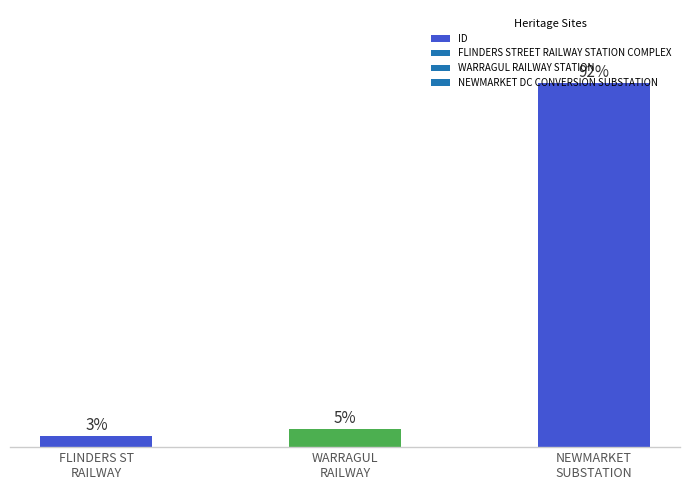

True or false: the data shows 4.6 at WARRAGUL
RAILWAY.

True